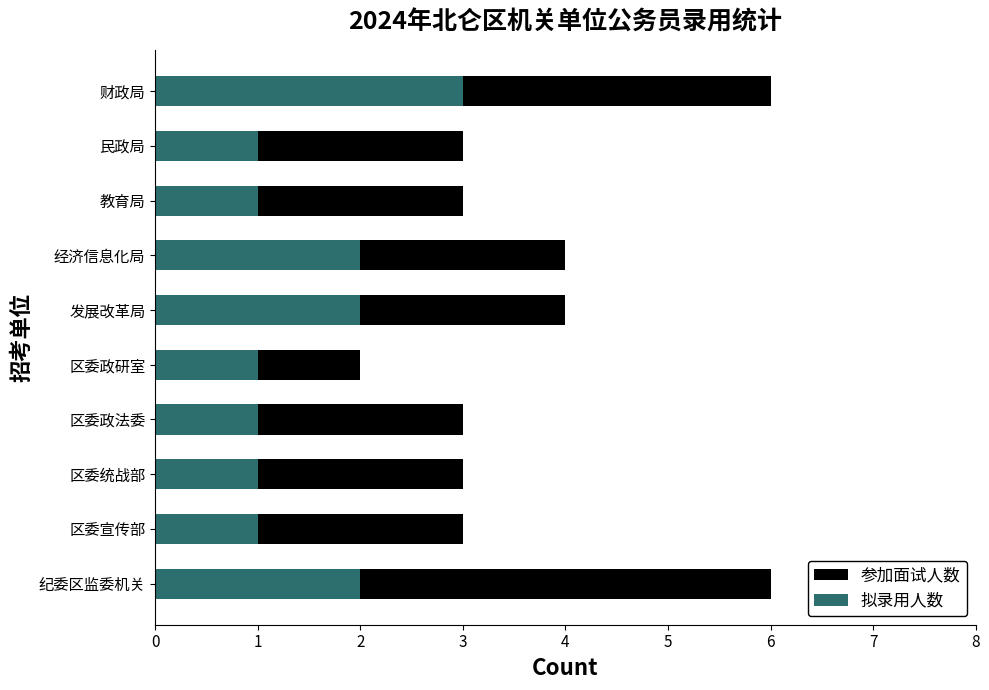

What is the sum of the 拟录用人数 values at 区委政法委 and 民政局?

2